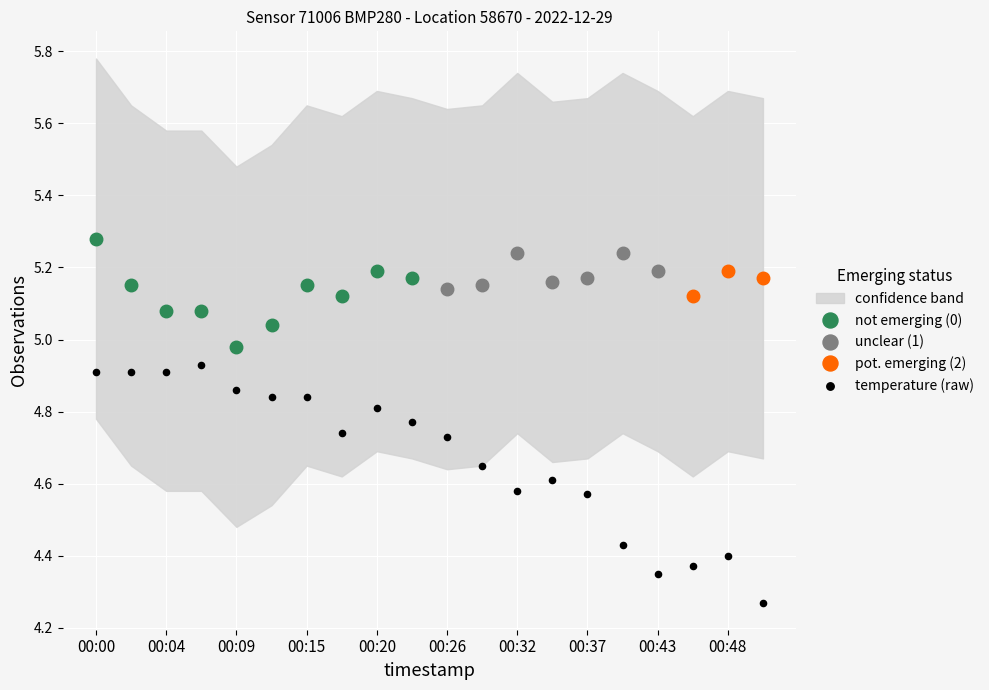

What is the change in value from 00:26 to 00:48?

-0.3